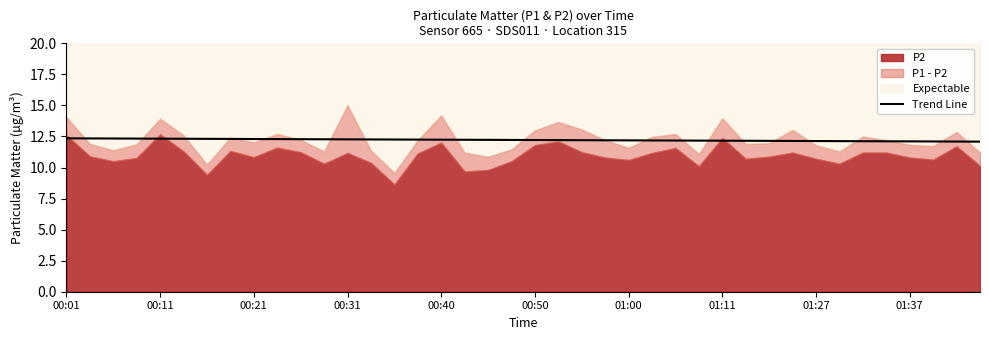

What is the lowest value of the Trend Line series?

12.1